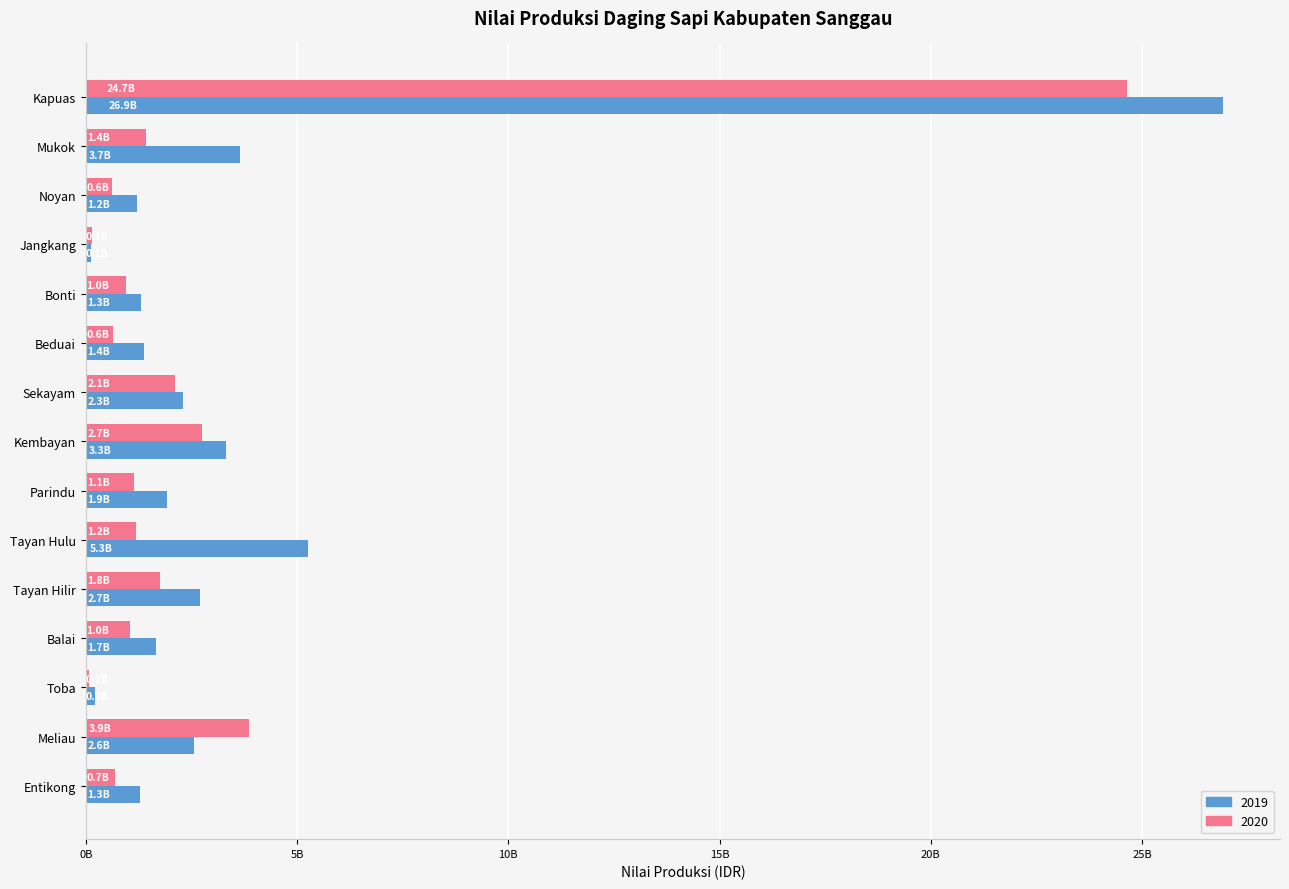

Reading left to right, list all the values displayed in this chart.

2019: 26919200000	3654280000	1211000000	127540000	1317260000	1380960000	2294600000	3314500000	1912120000	5269180000	2698360000	1657320000	212520000	2570820000	1295980000
2020: 24650780000	1420020000	616280000	148820000	956340000	637560000	2103780000	2741340000	1147580000	1190140000	1763860000	1041320000	84980000	3867640000	701260000